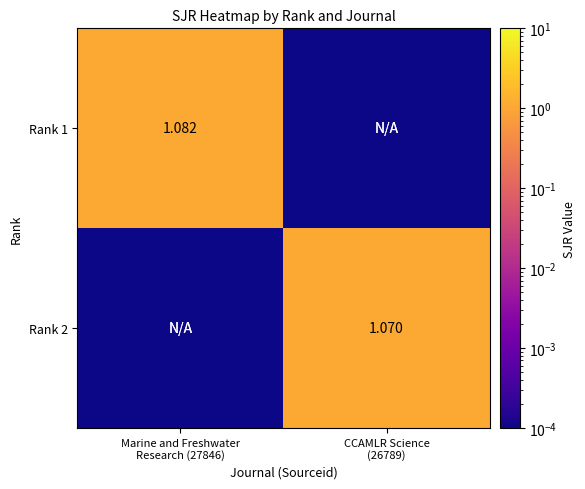

How many data points does each series have?

2